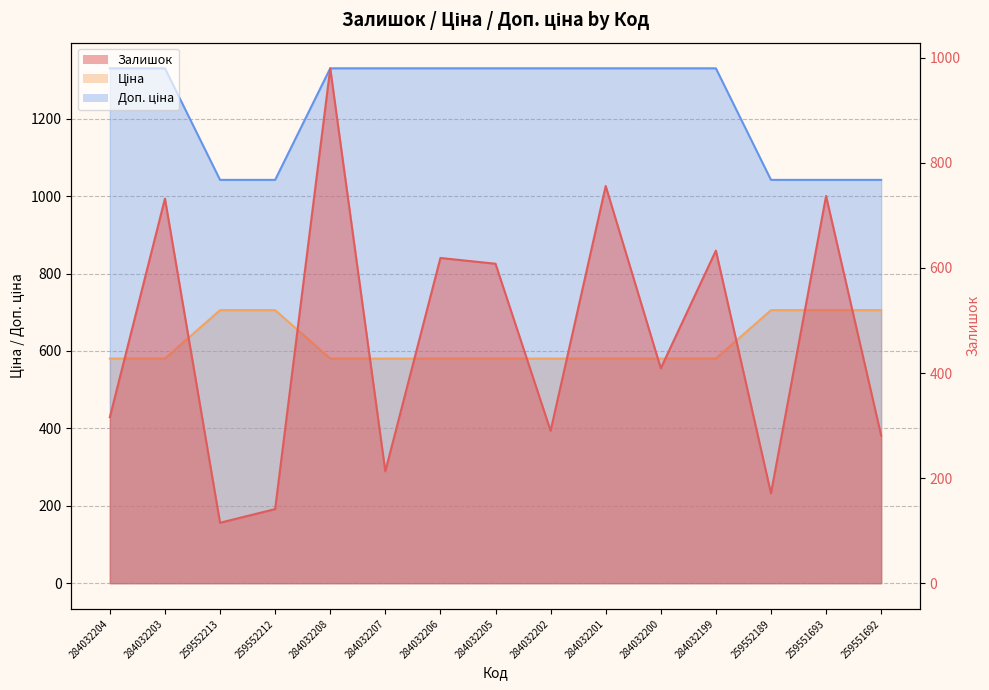

Is it true that Доп. ціна equals 1515.6 at 259552213?

False